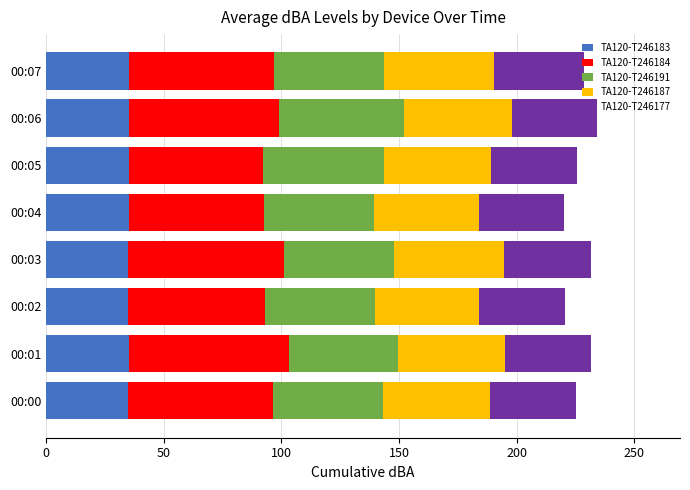

What is the total value across all series at 00:04?

220.1